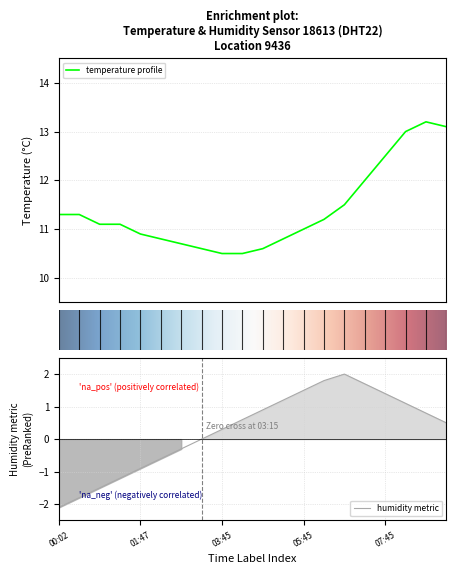

What is the average value?

11.4